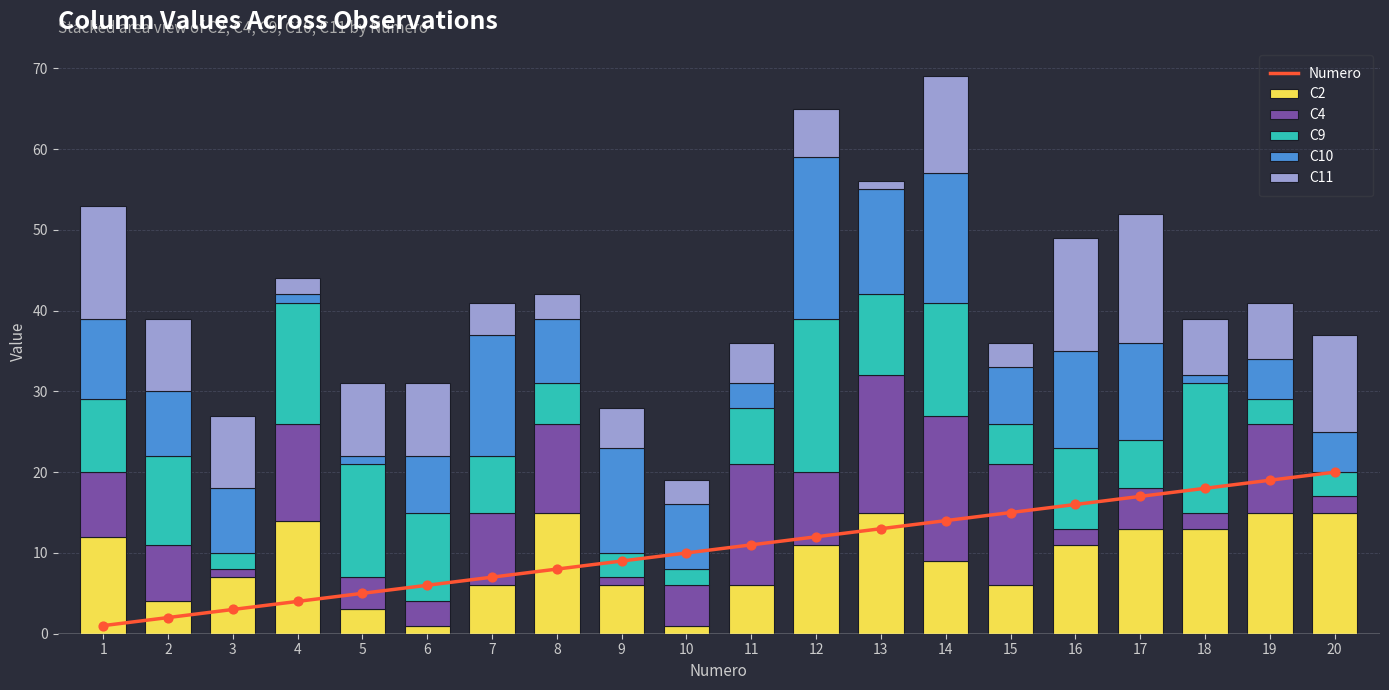

Which series contains the highest Y value?

Numero